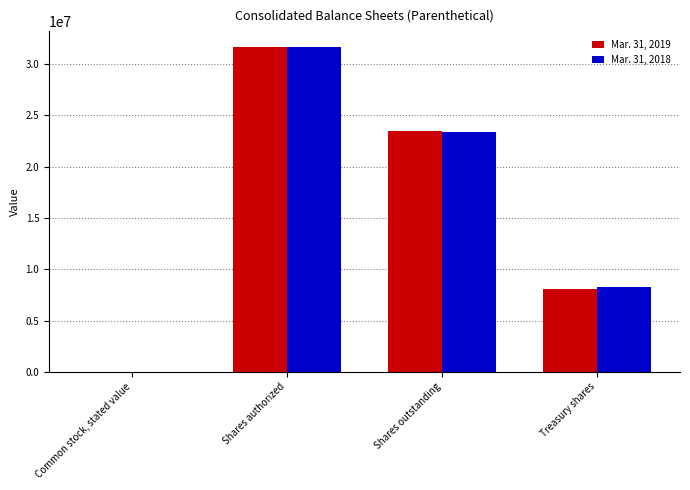

The Mar. 31, 2019 series shows 2440016.9 at Treasury shares. True or false?

False